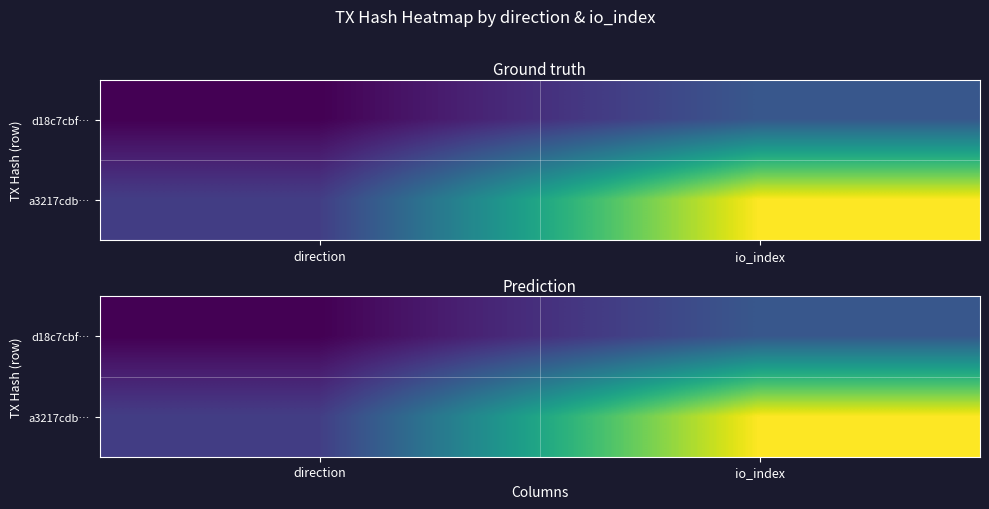

What is the difference between the a3217cdb… values at direction and io_index?

9